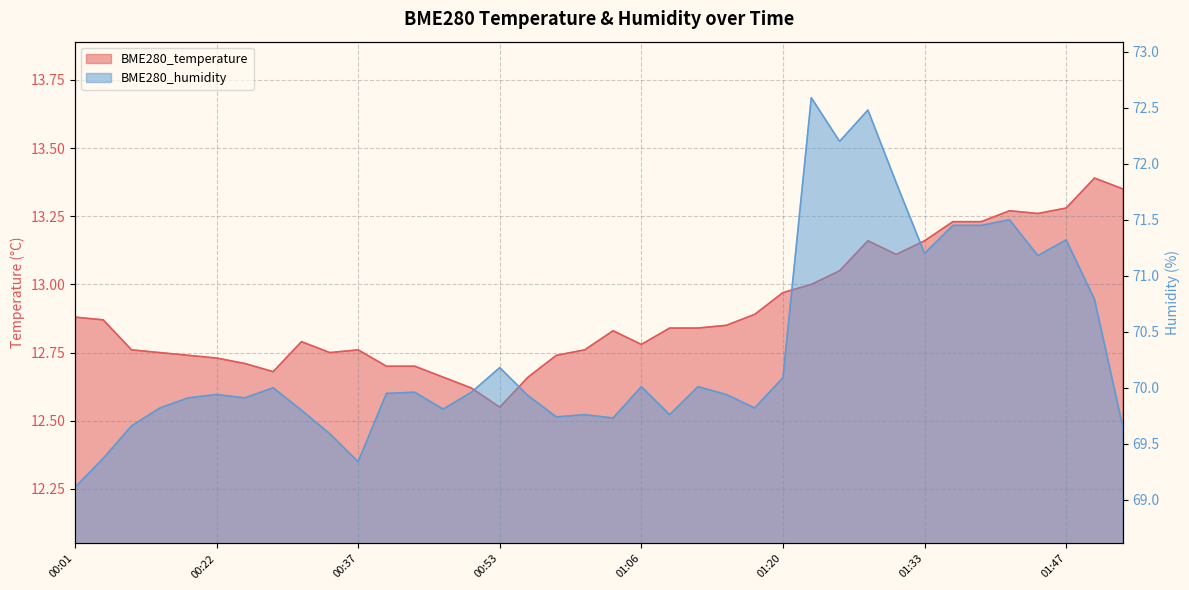

True or false: BME280_humidity has more than 1 points higher than both neighbors.

True